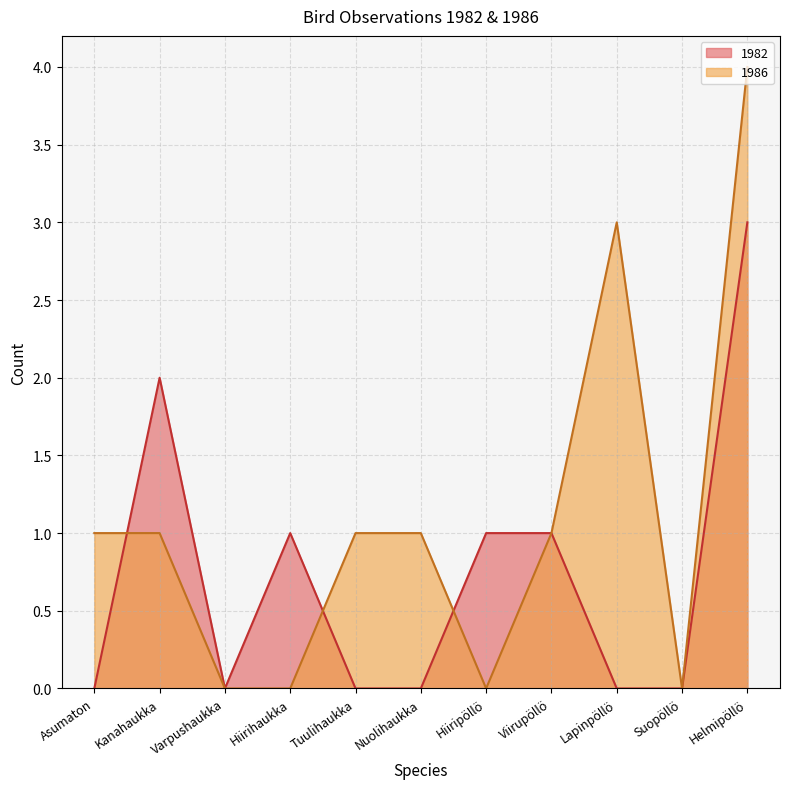

Between Suopöllö and Kanahaukka, which is larger?

Kanahaukka